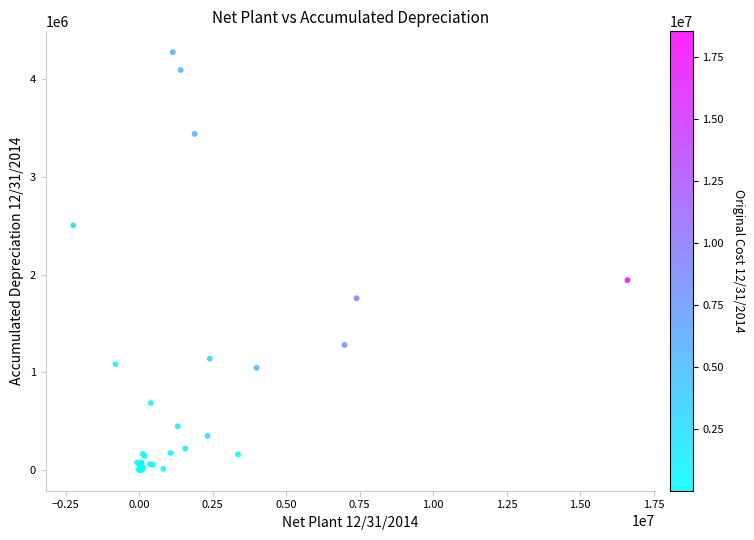

What Y value in the scatter plot is closest to 2138501?

1942657